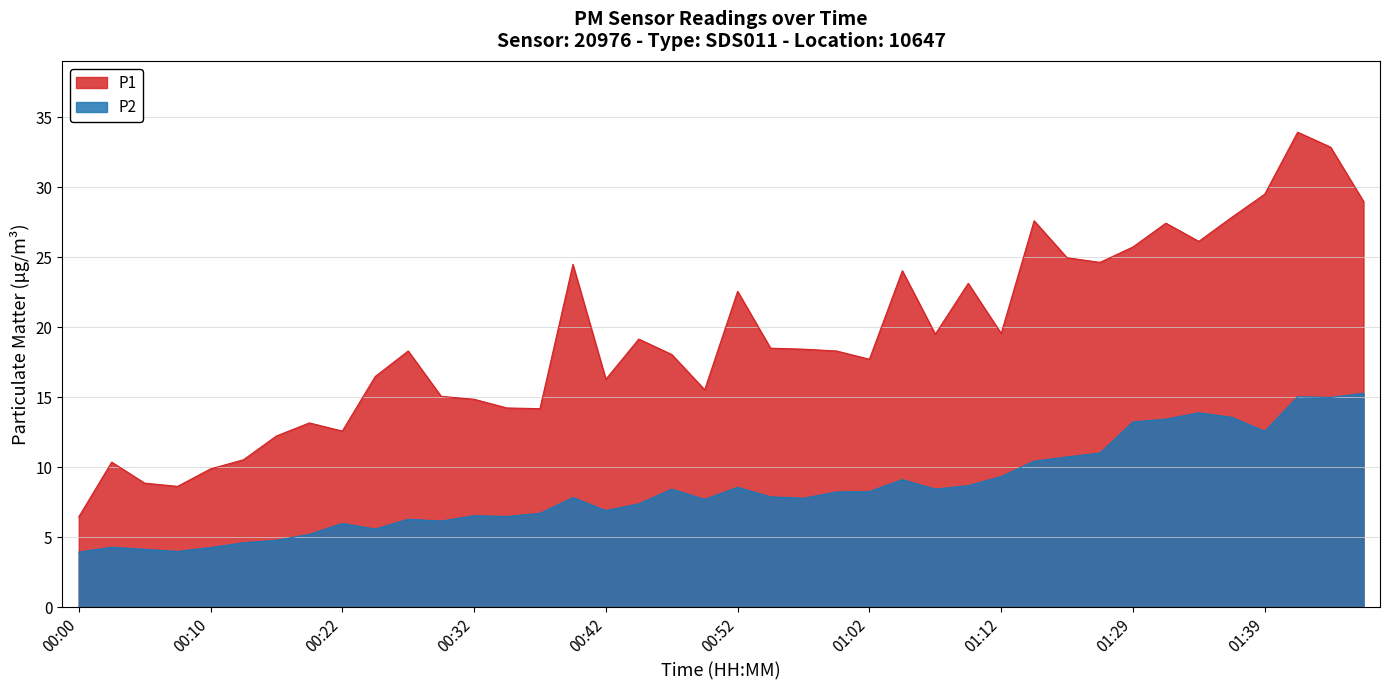

True or false: P1 and P2 cross at least once.

False